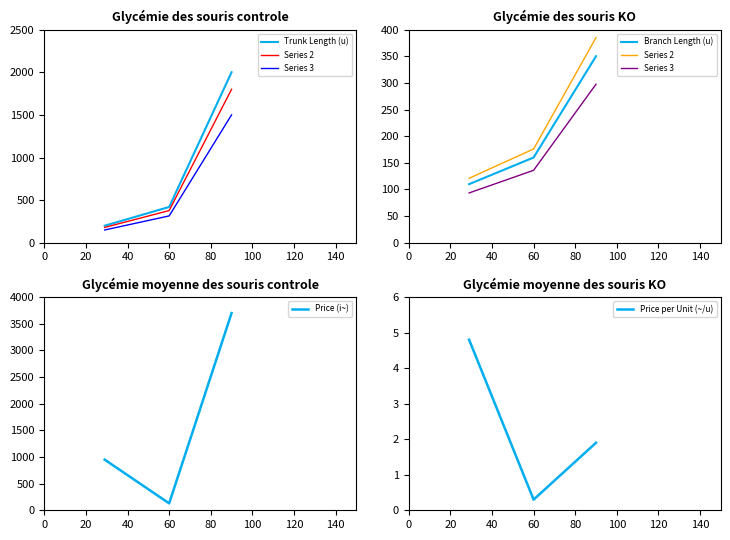

What is the highest value of the Series 3 series?

297.5